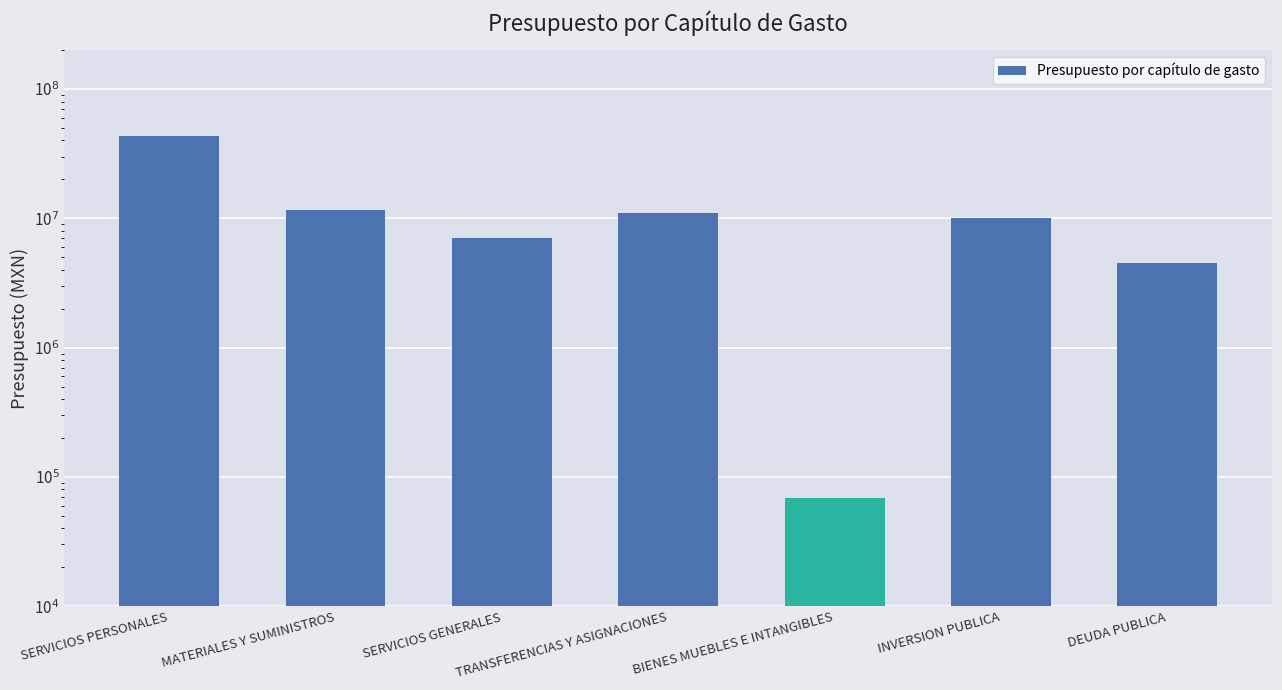

Which label corresponds to the smallest value in the chart?

BIENES MUEBLES E INTANGIBLES